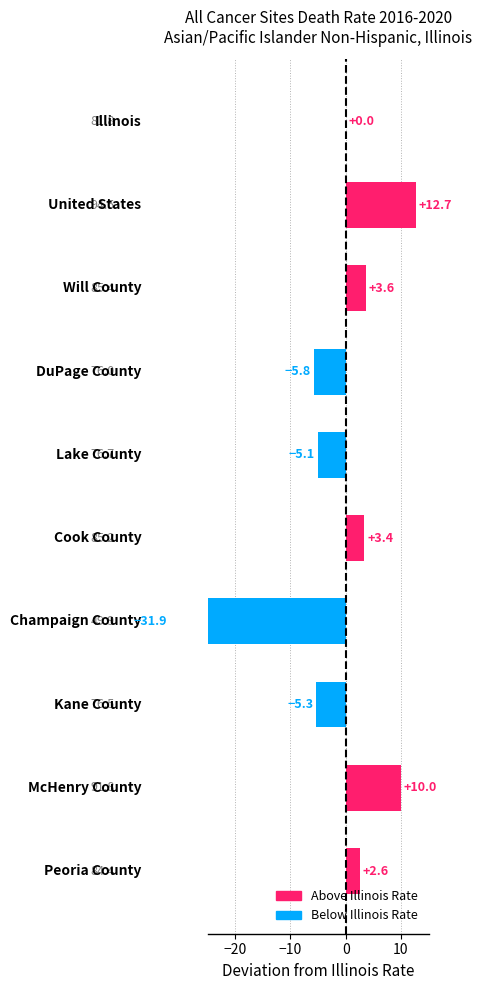

Reading right to left, what are all the values shown in this chart?

2.6	10.0	-5.3	-31.9	3.4	-5.1	-5.8	3.6	12.7	0.0